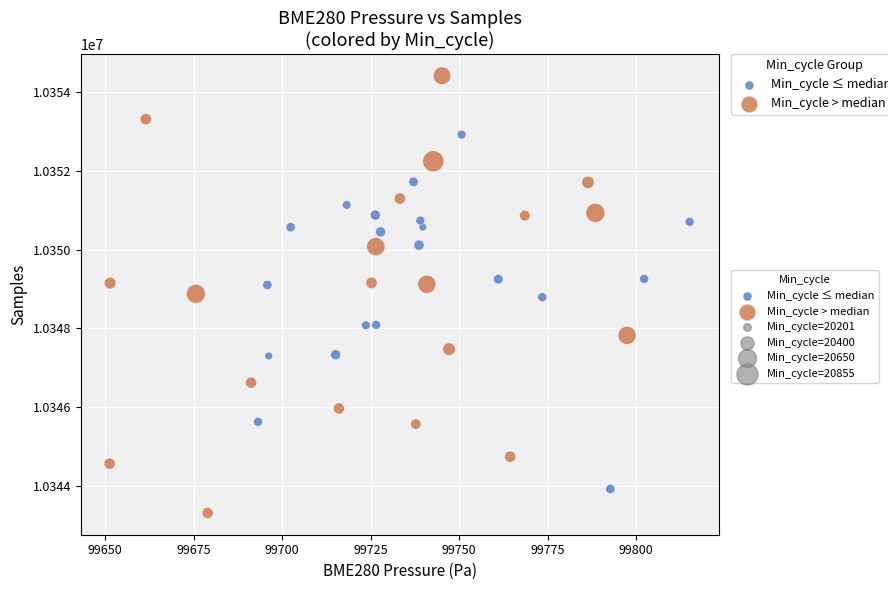

Which series has the largest Y range (max minus min)?

Min_cycle > median